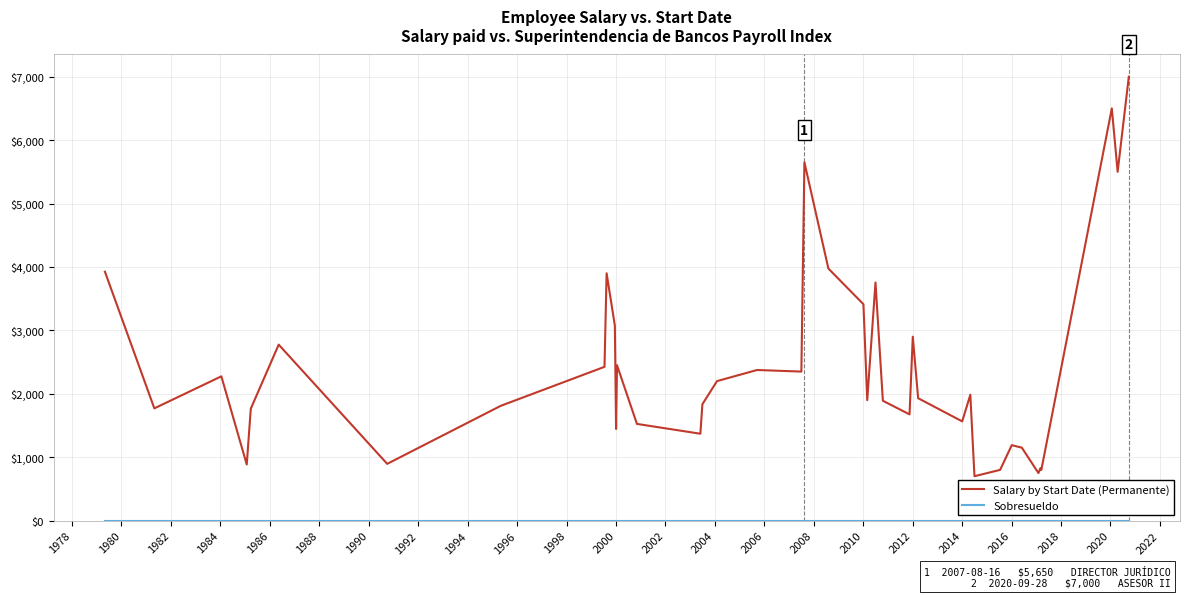

In Salary by Start Date (Permanente), how many points are lower than both neighbors (excluding endpoints)?

13